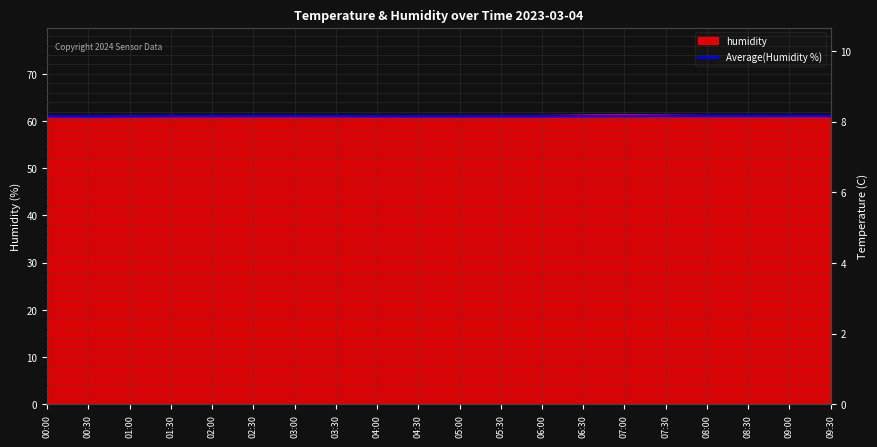

What is the sum of all Average(Humidity %) values?

1220.8